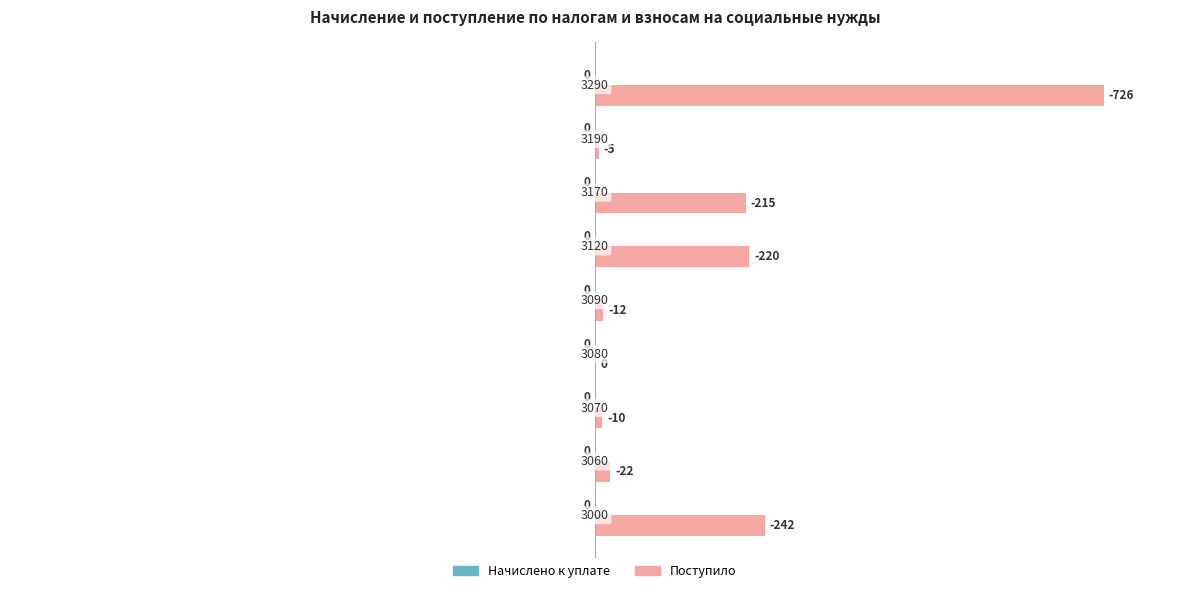

Count the number of data series in this chart.

2